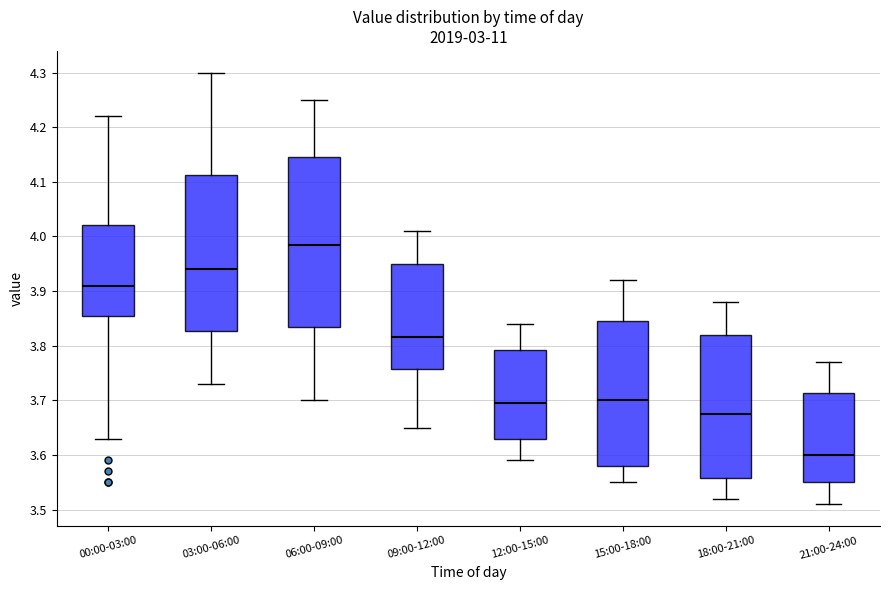

Which box has the highest median line?

06:00-09:00